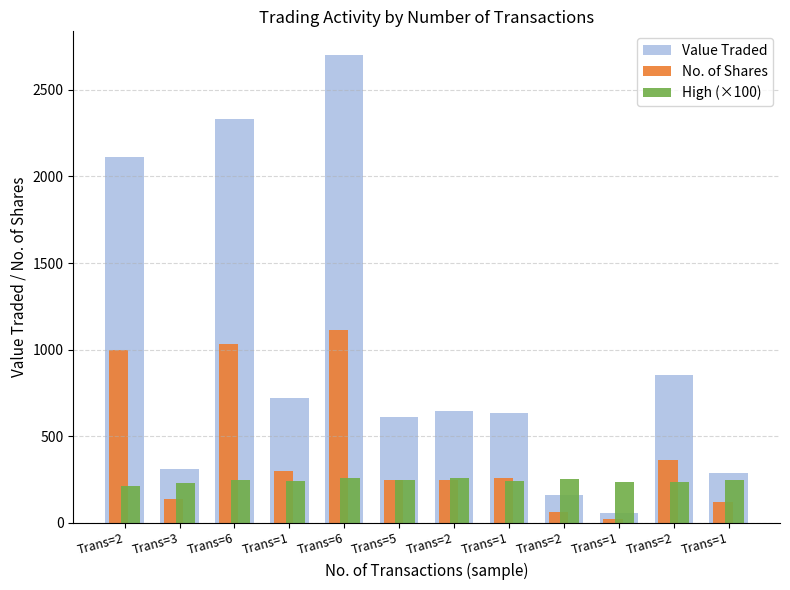

The High (×100) series shows 234.0 at Trans=2. True or false?

True